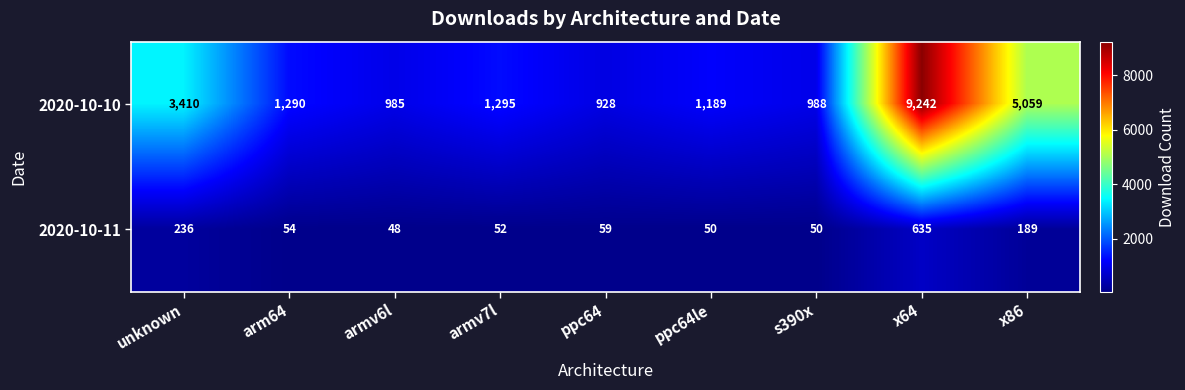

Which series has the widest spread of values?

2020-10-10